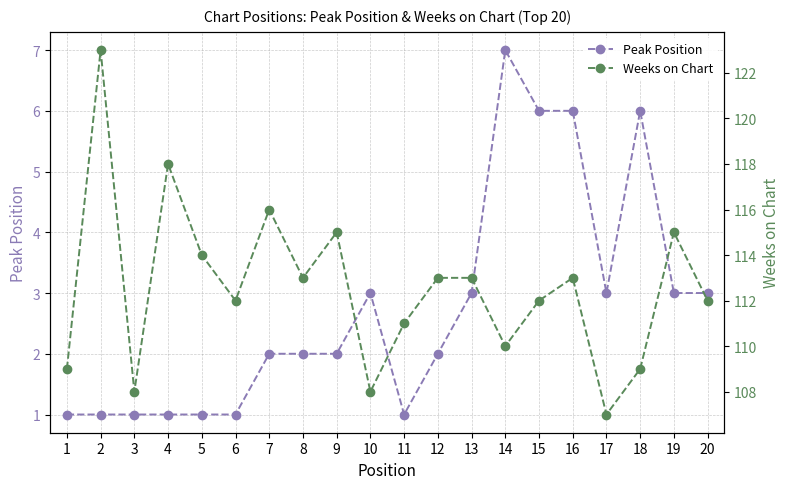

True or false: Peak Position and Weeks on Chart cross at least once.

False